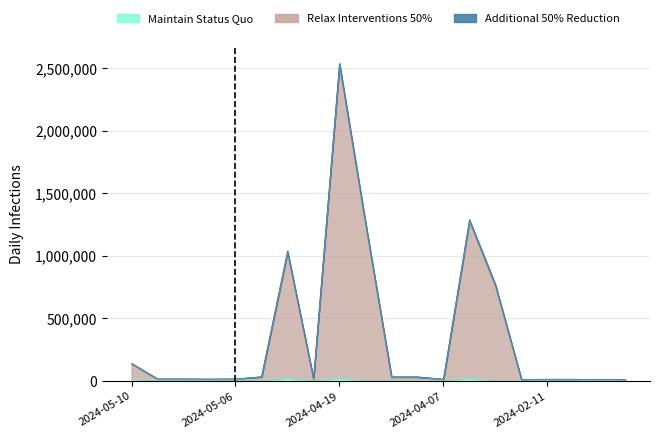

What is the smallest value displayed?

2500.0